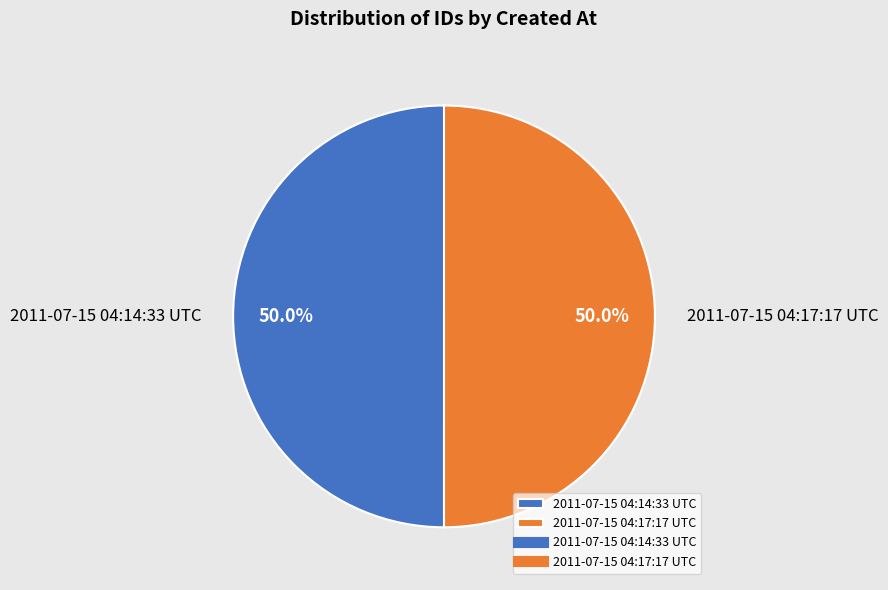

Approximately how many times larger is the value at 2011-07-15 04:17:17 UTC compared to 2011-07-15 04:14:33 UTC?

1.0